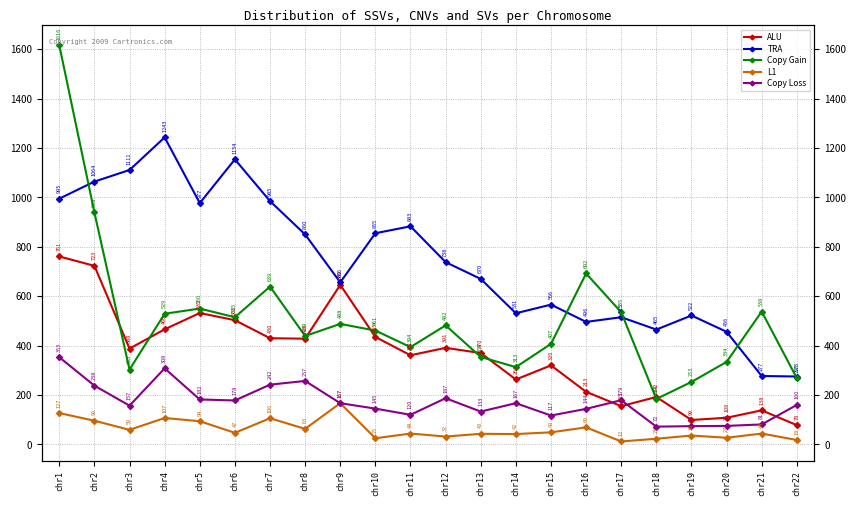

Where is the first local maximum for ALU?

chr5